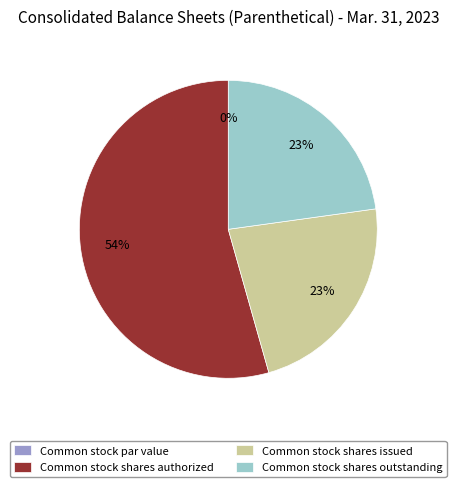

Combined, what portion of the pie is Common stock shares authorized and Common stock shares outstanding?

77.2%